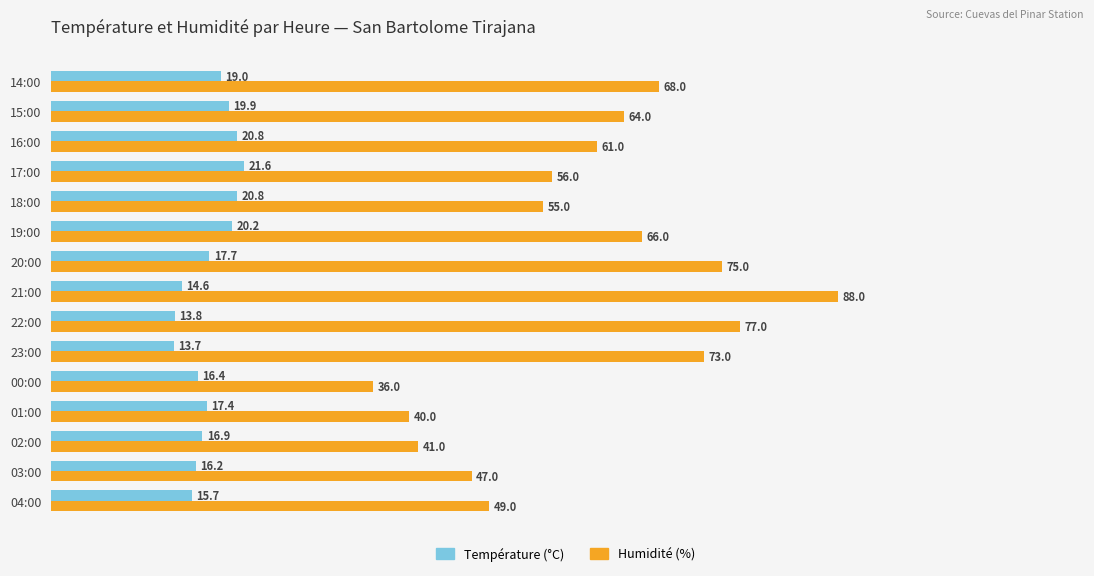

Rank the series at 03:00 from lowest to highest value.

Température (°C), Humidité (%)